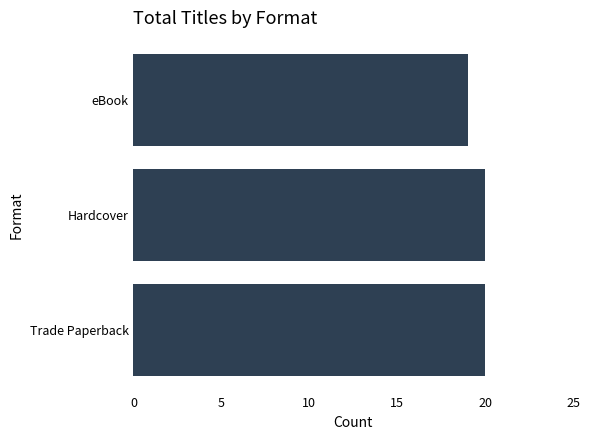

True or false: the data shows 19 at eBook.

True